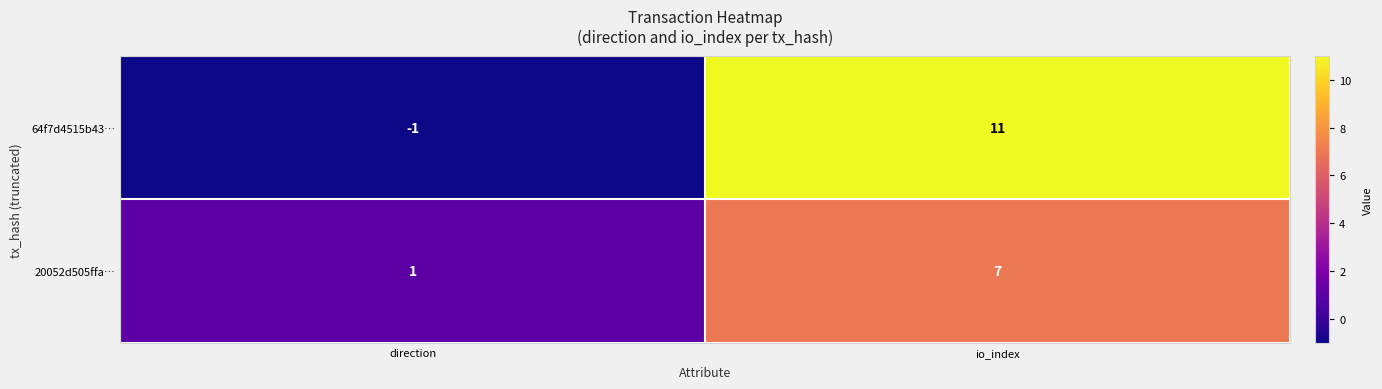

Where is 64f7d4515b43… nearest to the value 5?

direction